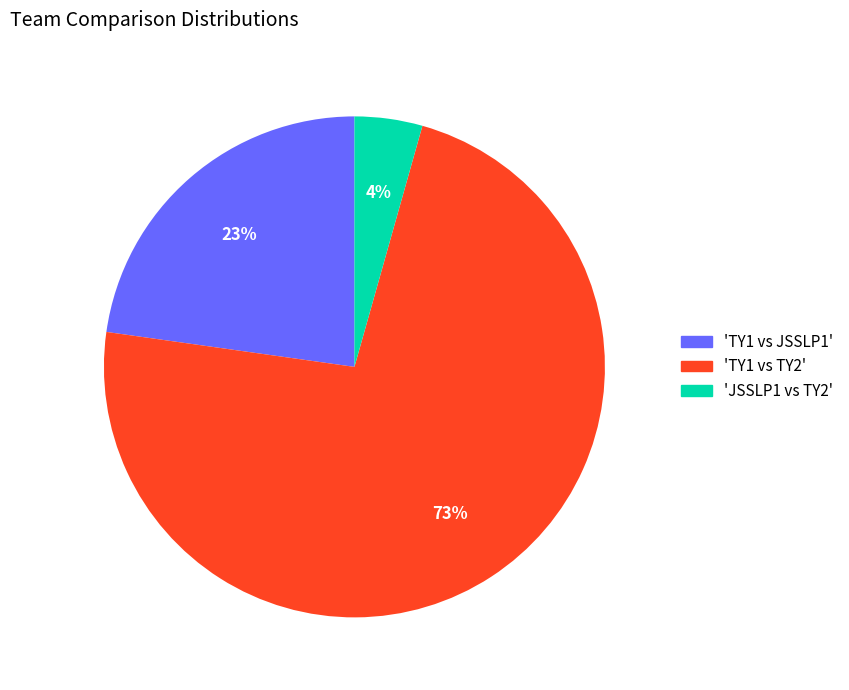

To the nearest percent, what is the average slice percentage?

33%